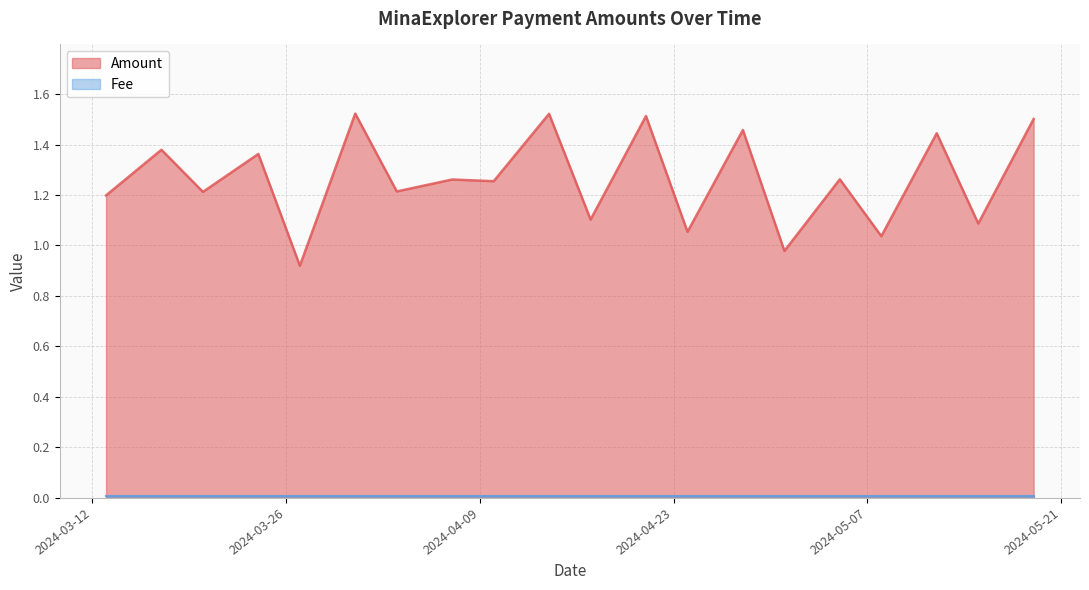

Rank the series at 2024-05-01 from highest to lowest value.

Amount, Fee